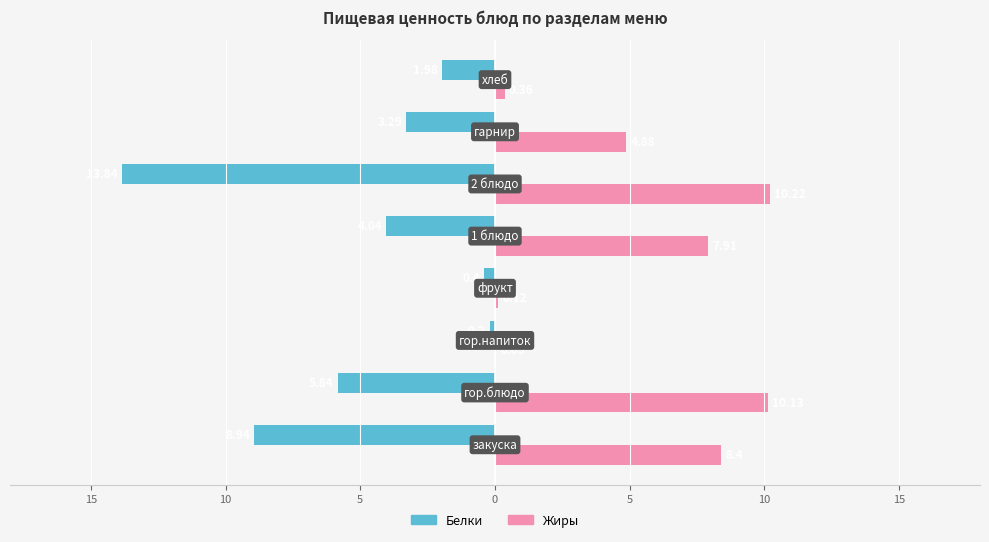

What are all the series names shown in the legend?

Белки, Жиры